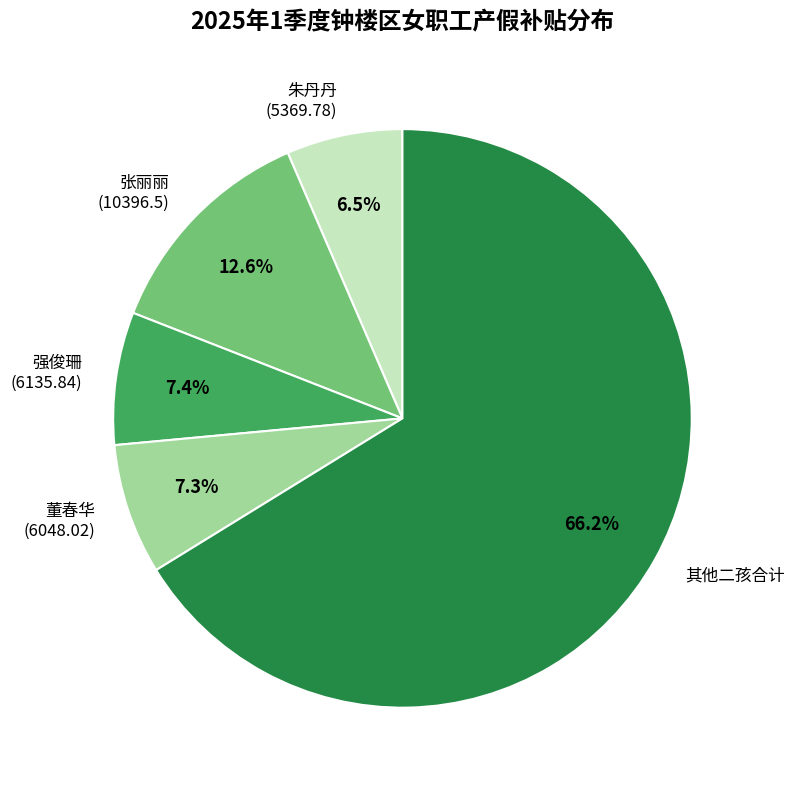

Count the number of slices in the pie.

5